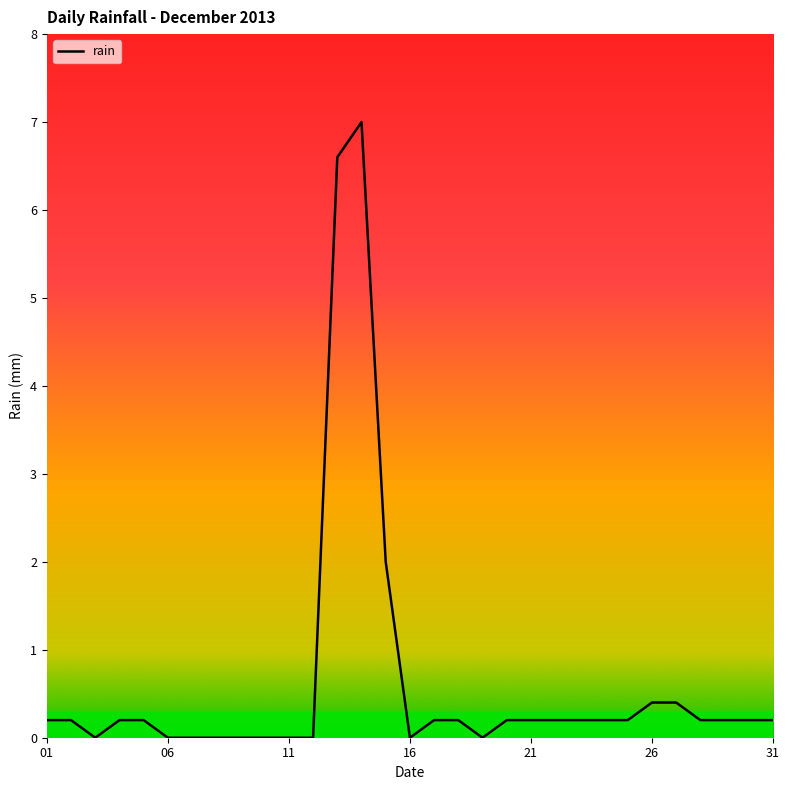

What is the difference between the maximum and minimum values?

7.0